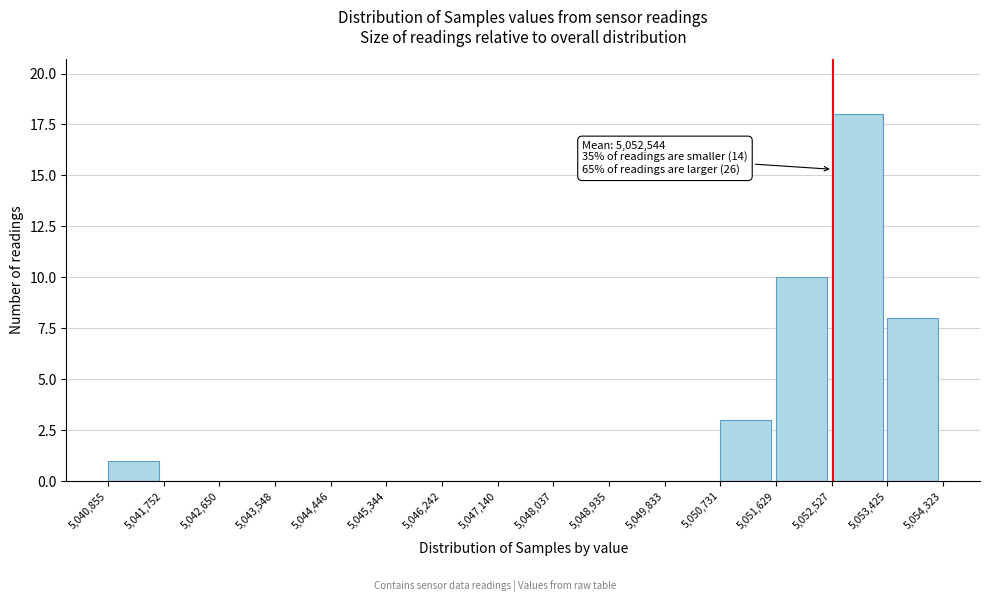

Which range on the x-axis has the tallest bar?

5,052,527 to 5,053,425